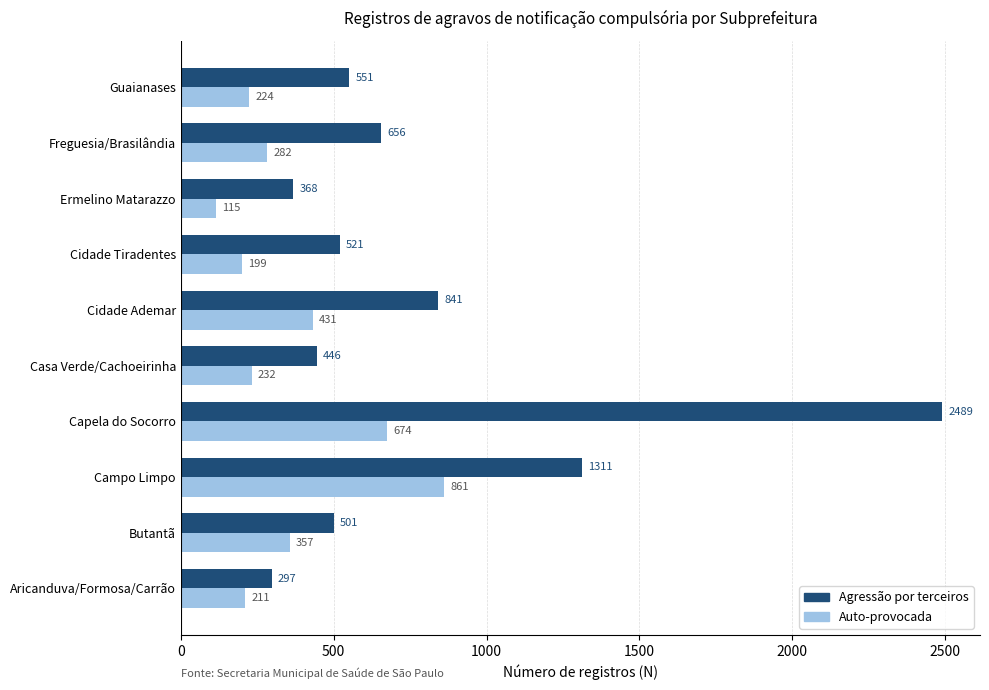

At which label does Auto-provocada reach its minimum?

Ermelino Matarazzo